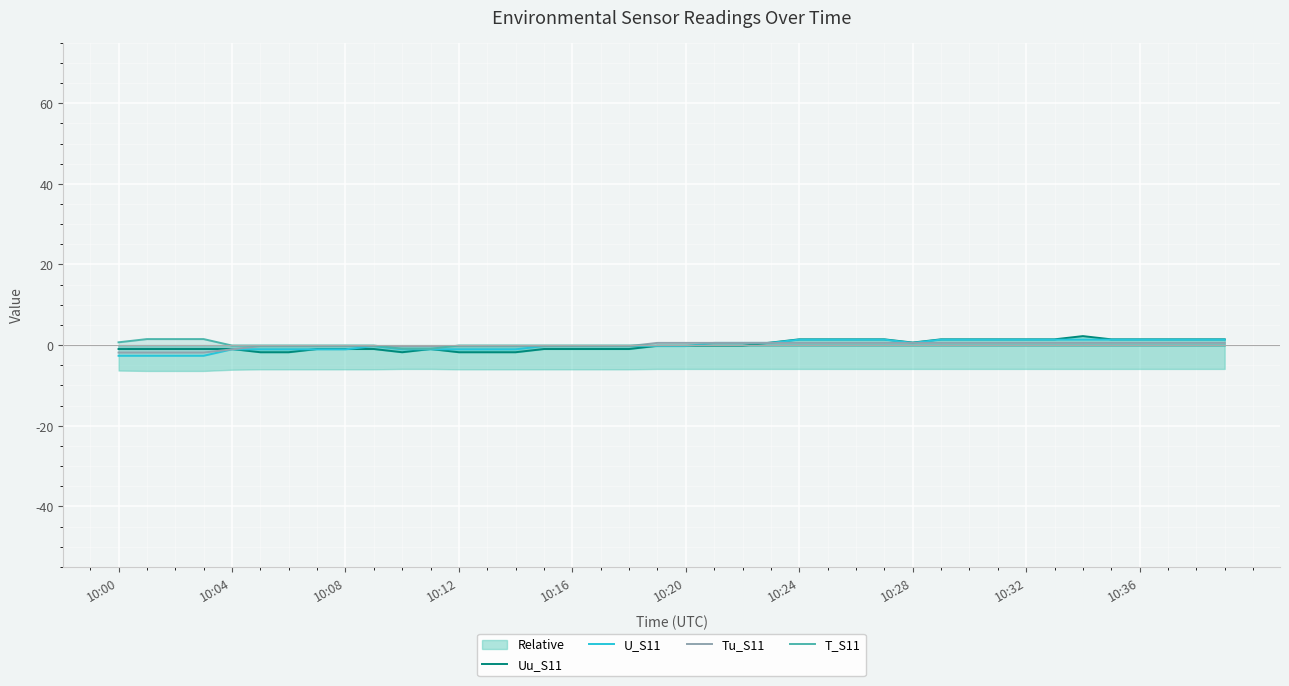

How many values in T_S11 are below zero?

36